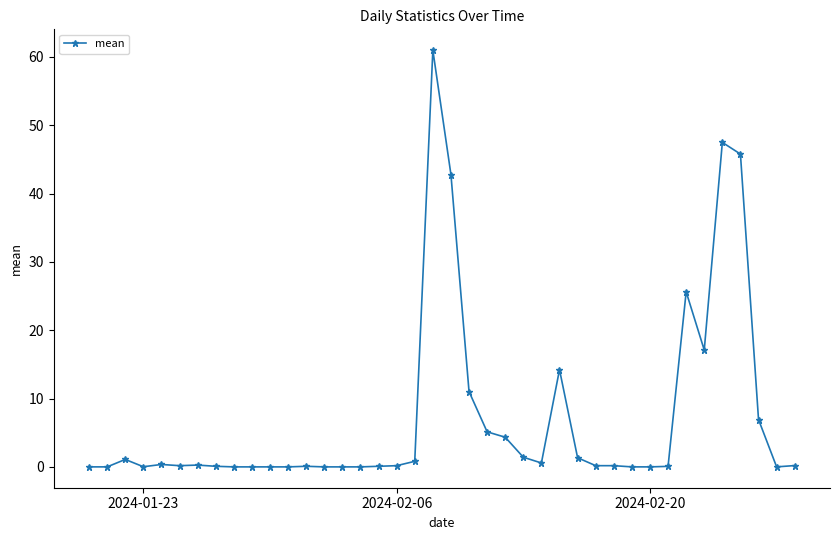

What is the maximum value shown in the chart?

61.0